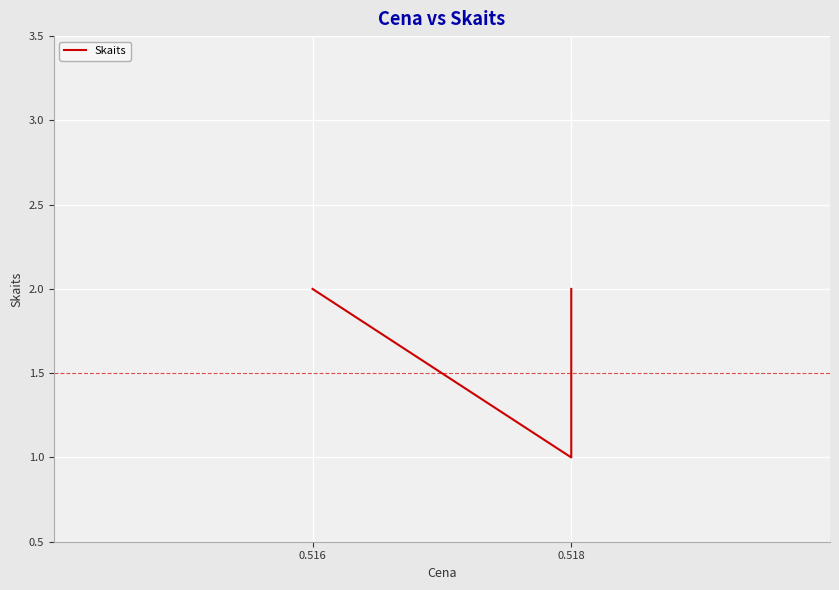

What is the value of the 3rd point from the left?

2